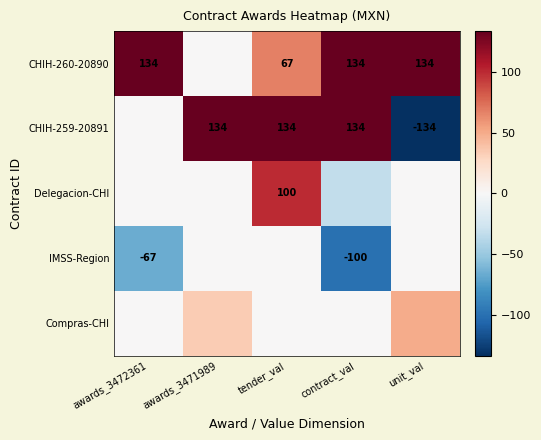

What is the maximum value for CHIH-259-20891?

133.8